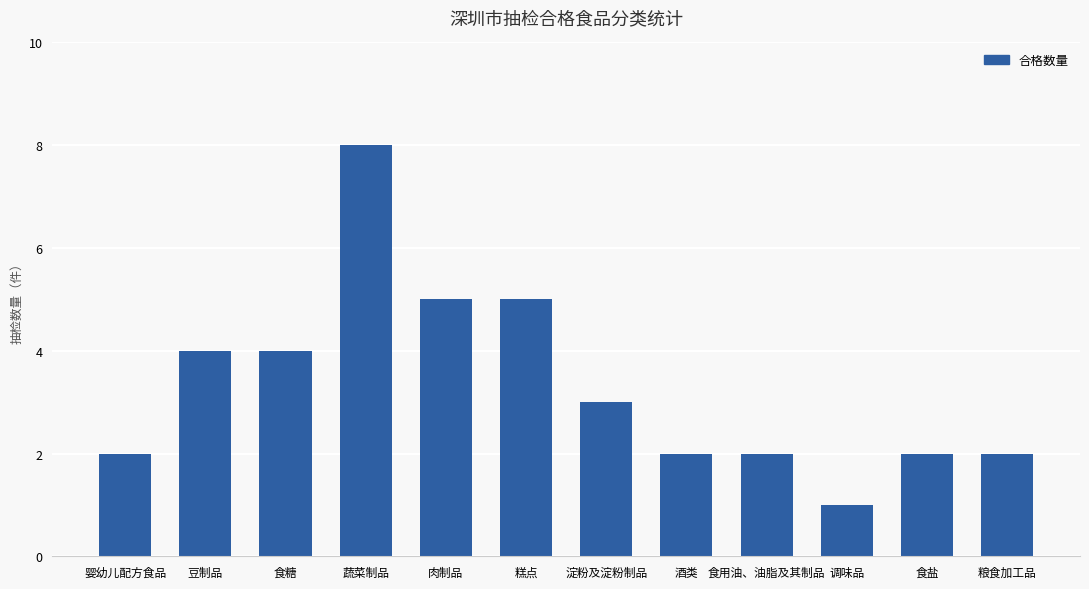

How many bars are there in total?

12